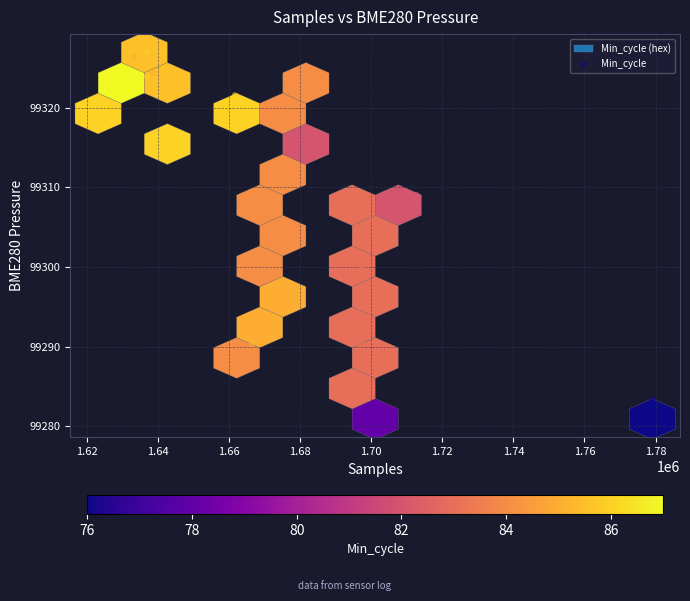

What Y value in the scatter plot is closest to 99303?

99302.3